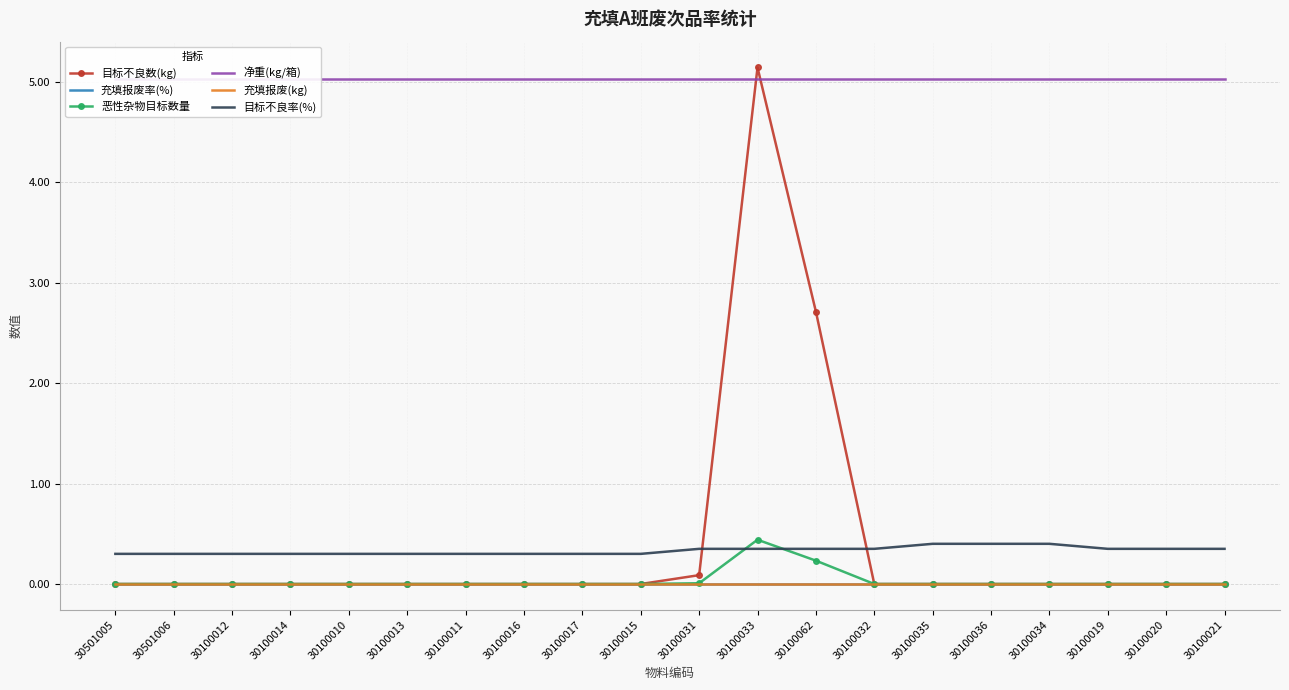

Where is 充填报废(kg) nearest to the value 0?

30501005